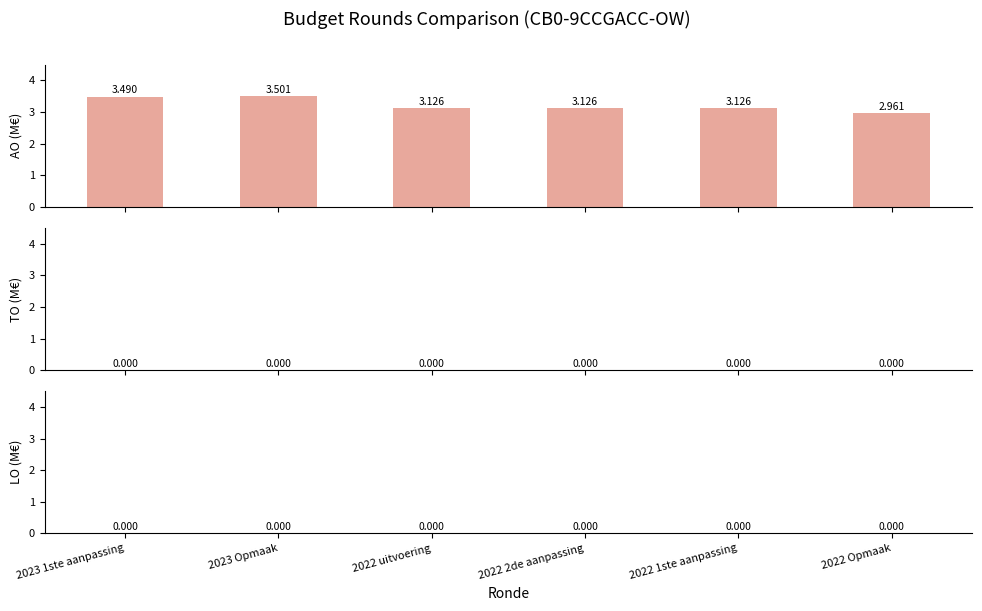

Reading left to right, list all the values displayed in this chart.

AO: 2023 1ste aanpassing=3.5	2023 Opmaak=3.5	2022 uitvoering=3.1	2022 2de aanpassing=3.1	2022 1ste aanpassing=3.1	2022 Opmaak=3.0
TO: 2023 1ste aanpassing=0.0	2023 Opmaak=0.0	2022 uitvoering=0.0	2022 2de aanpassing=0.0	2022 1ste aanpassing=0.0	2022 Opmaak=0.0
LO: 2023 1ste aanpassing=0.0	2023 Opmaak=0.0	2022 uitvoering=0.0	2022 2de aanpassing=0.0	2022 1ste aanpassing=0.0	2022 Opmaak=0.0